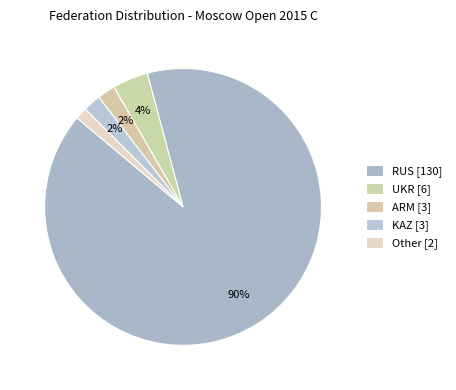

What percentage is the KAZ slice, to the nearest percent?

2%